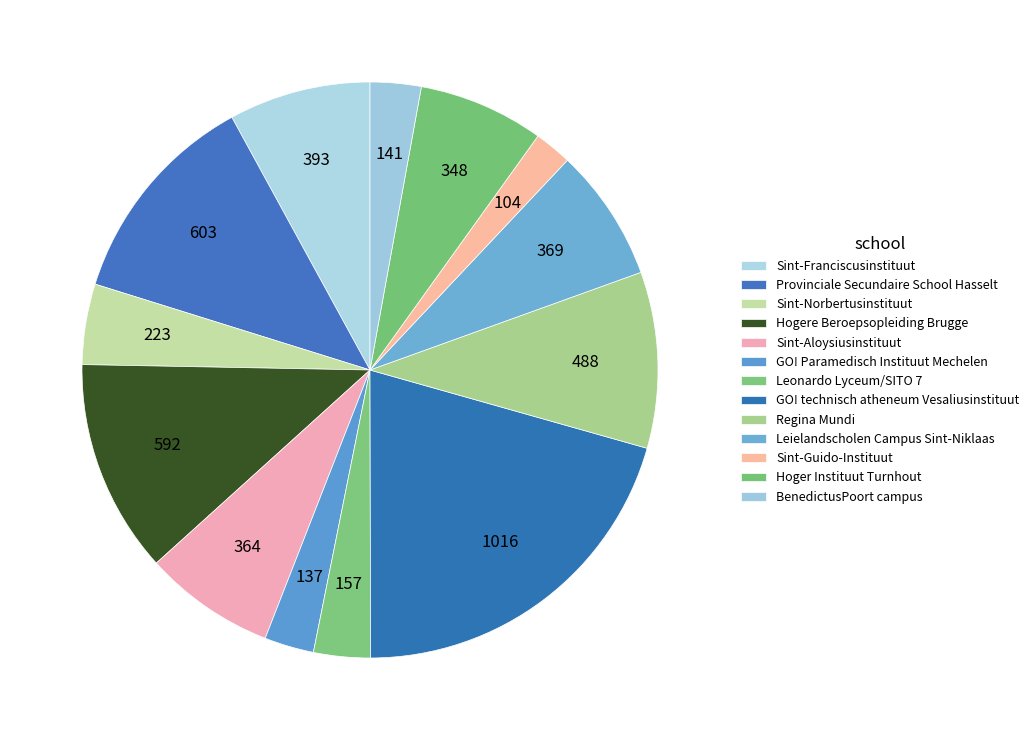

True or false: Sint-Guido-Instituut accounts for 2% of the total.

True